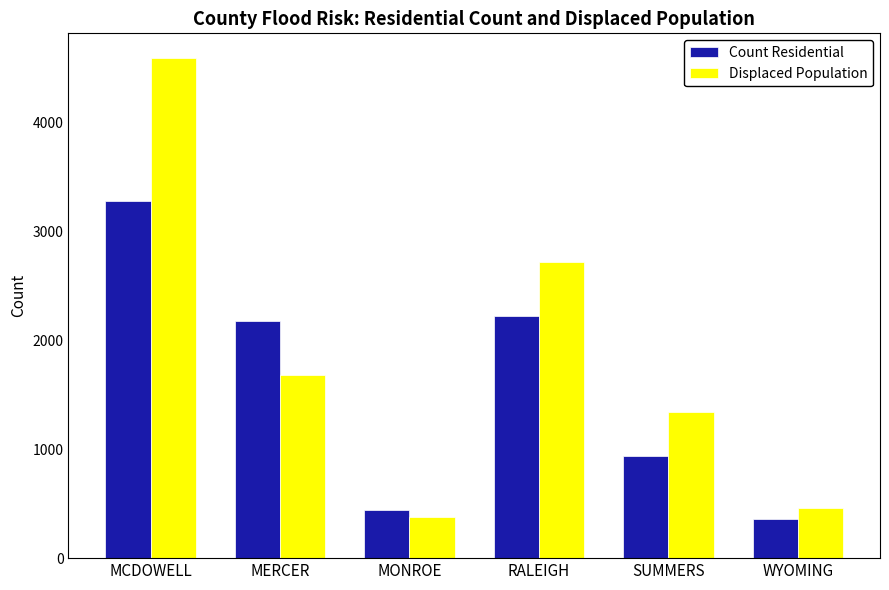

Reading left to right, list all the values displayed in this chart.

Count Residential: 3276	2176	446	2223	935	358
Displaced Population: 4588	1685	379	2717	1340	460